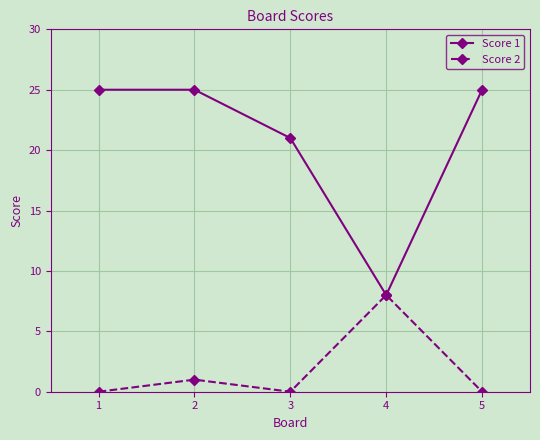

What is the maximum value shown in the chart?

25